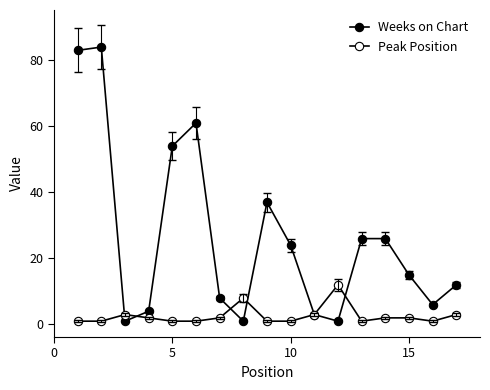

What is the minimum value shown in the chart?

1